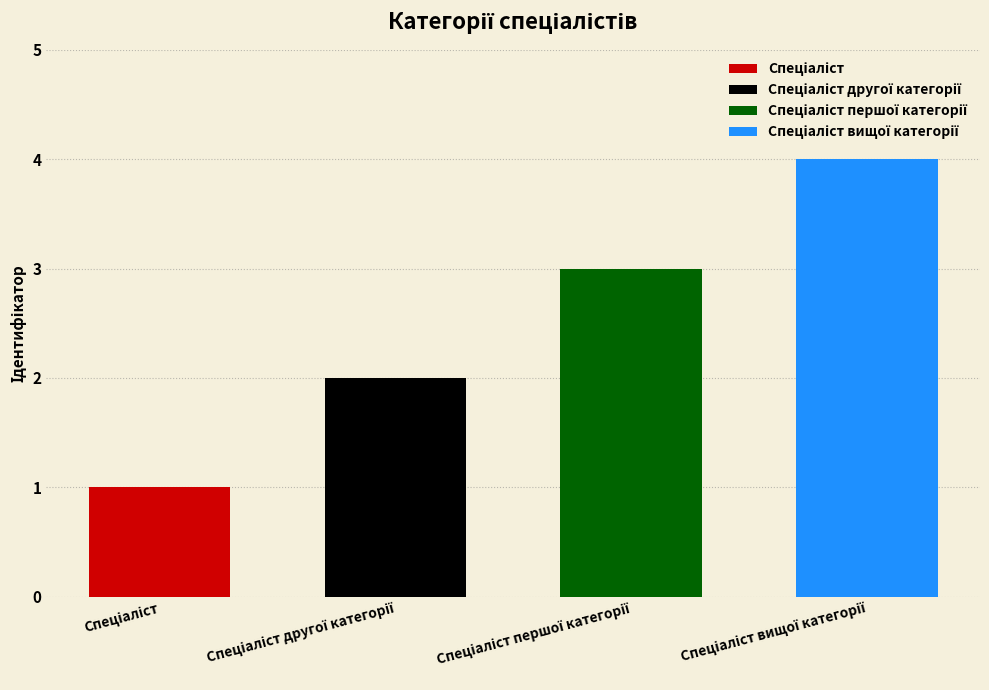

What is the value of the 2nd bar from the left?

2